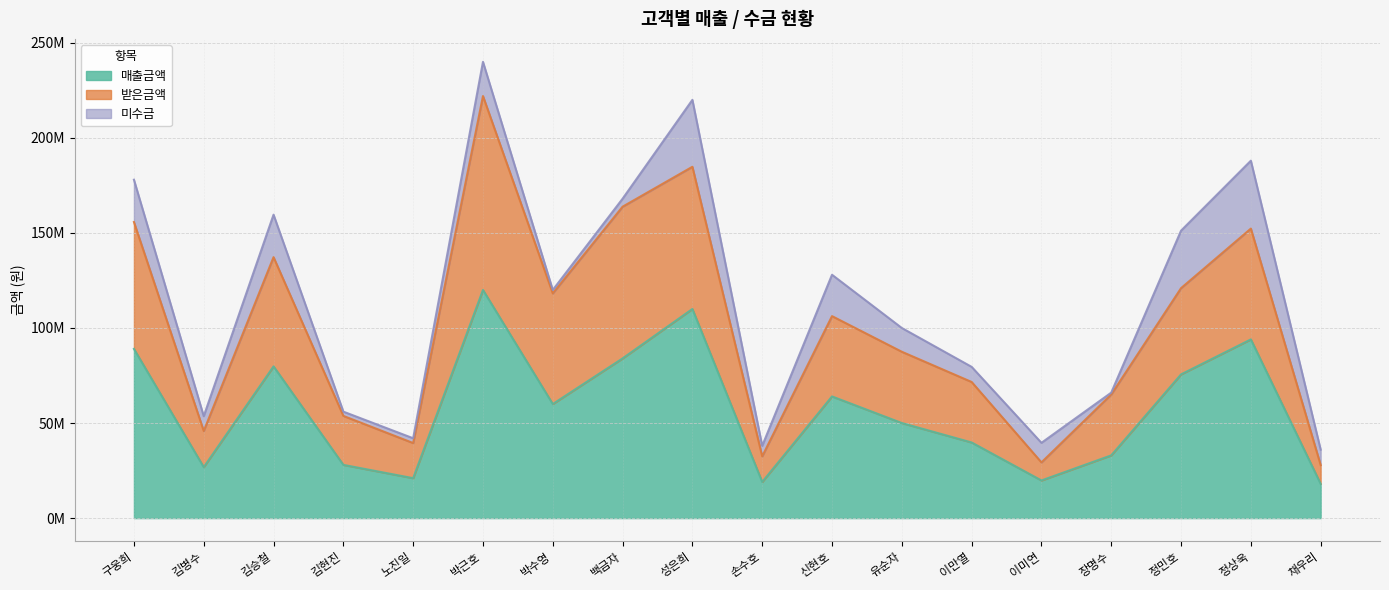

Which has a higher value, 노진일 or 손수호?

노진일